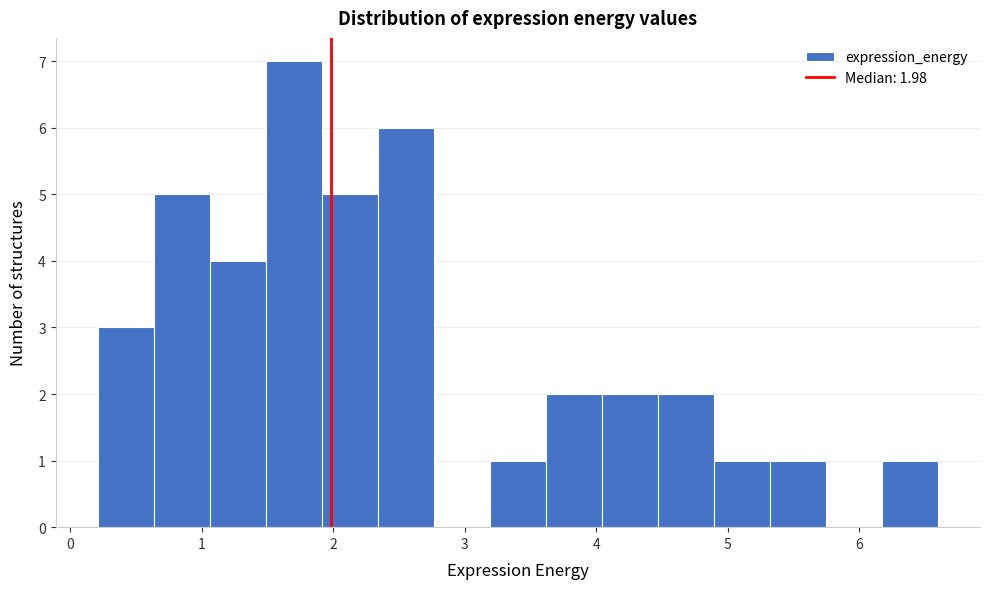

Over which range of the x-axis is the bar tallest?

1.5 to 1.9